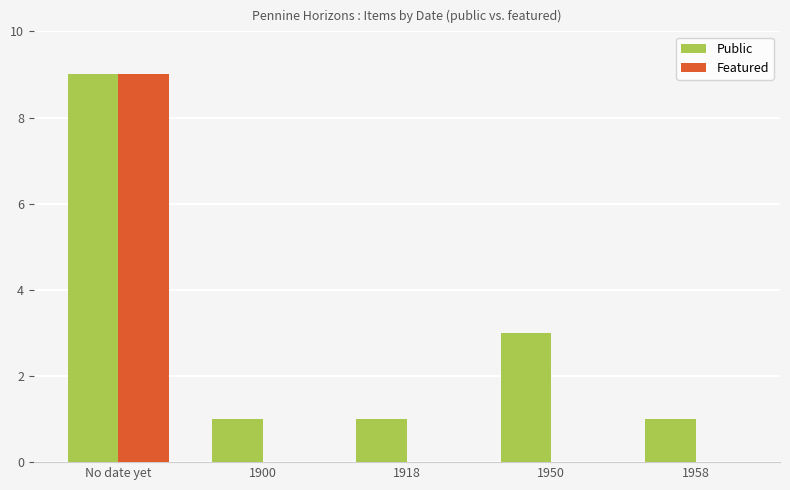

What are all the series names shown in the legend?

Public, Featured